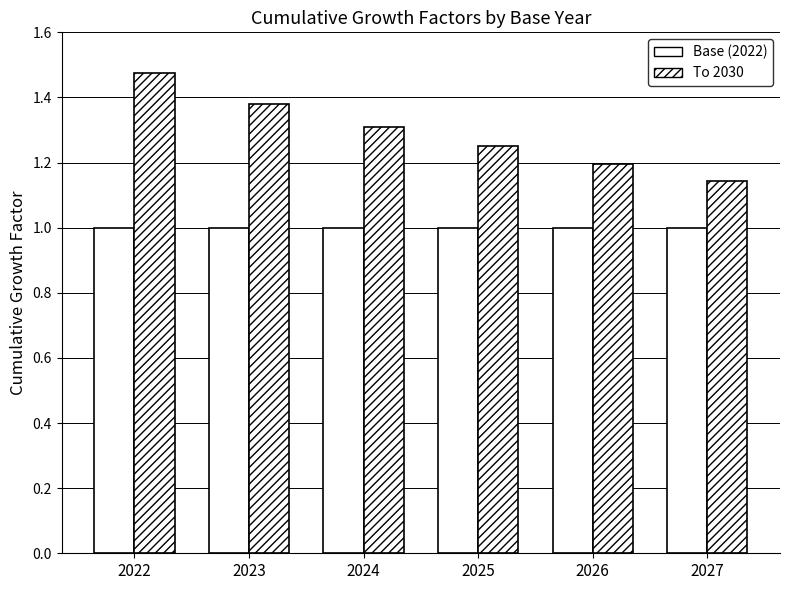

Which category has the lowest value across all series?

2022